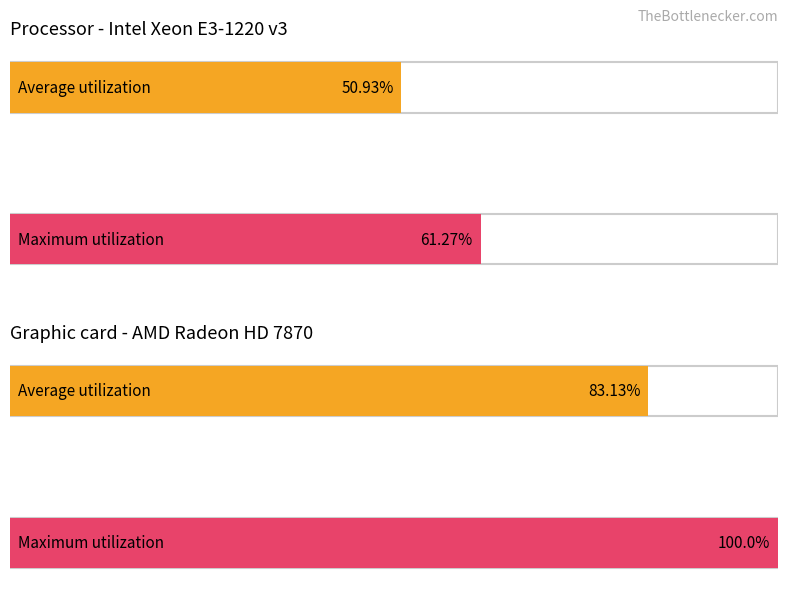

Which series has the largest total across all categories?

Maximum utilization